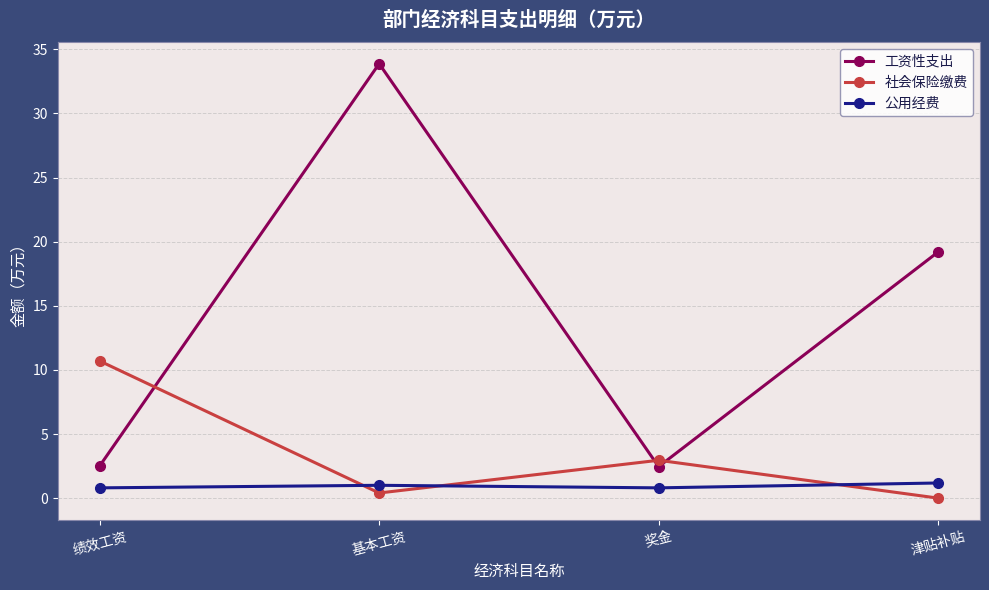

The value of 社会保险缴费 at 奖金 is 3.0. True or false?

True